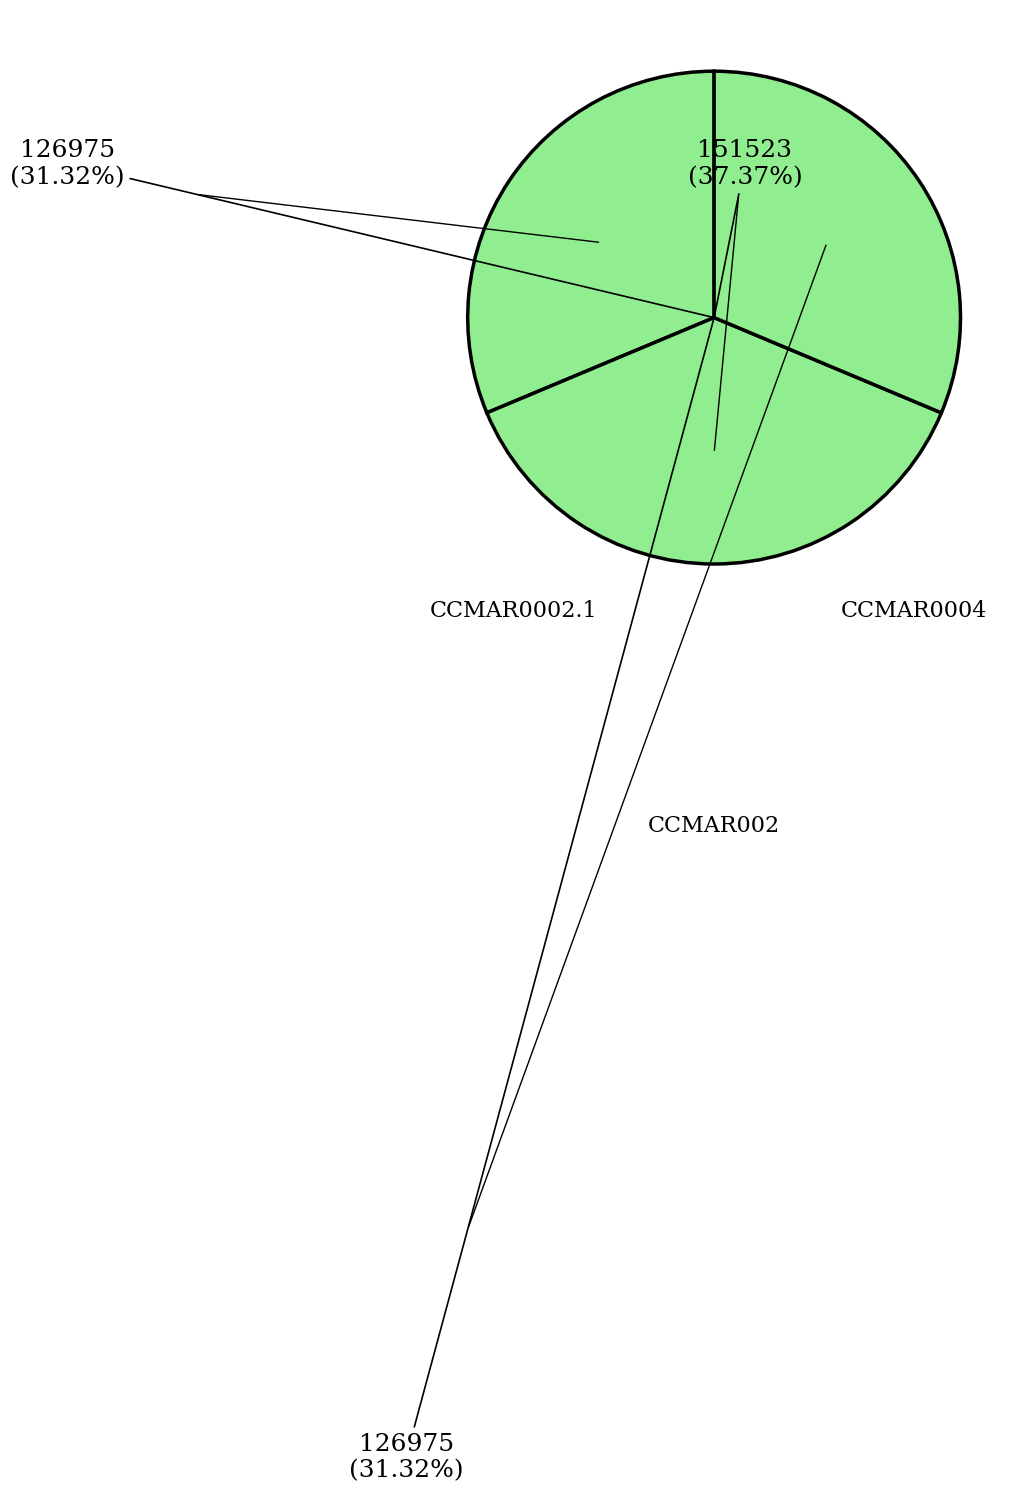

To the nearest percent, what is the combined percentage of CCMAR002 and CCMAR0002.1?

63%